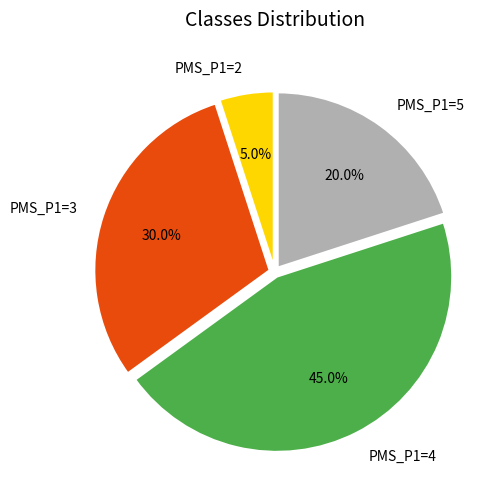

To the nearest percent, what is the average slice percentage?

25%